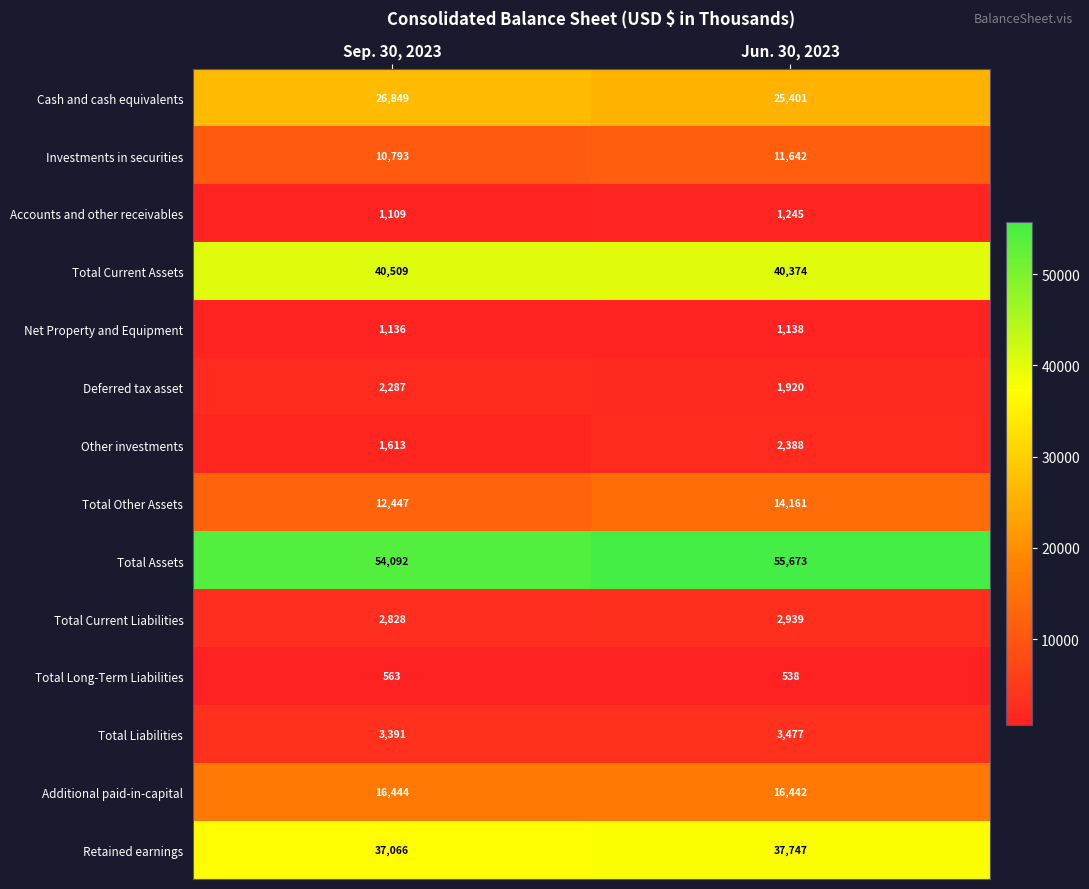

What is the lowest value of the Net Property and Equipment series?

1136